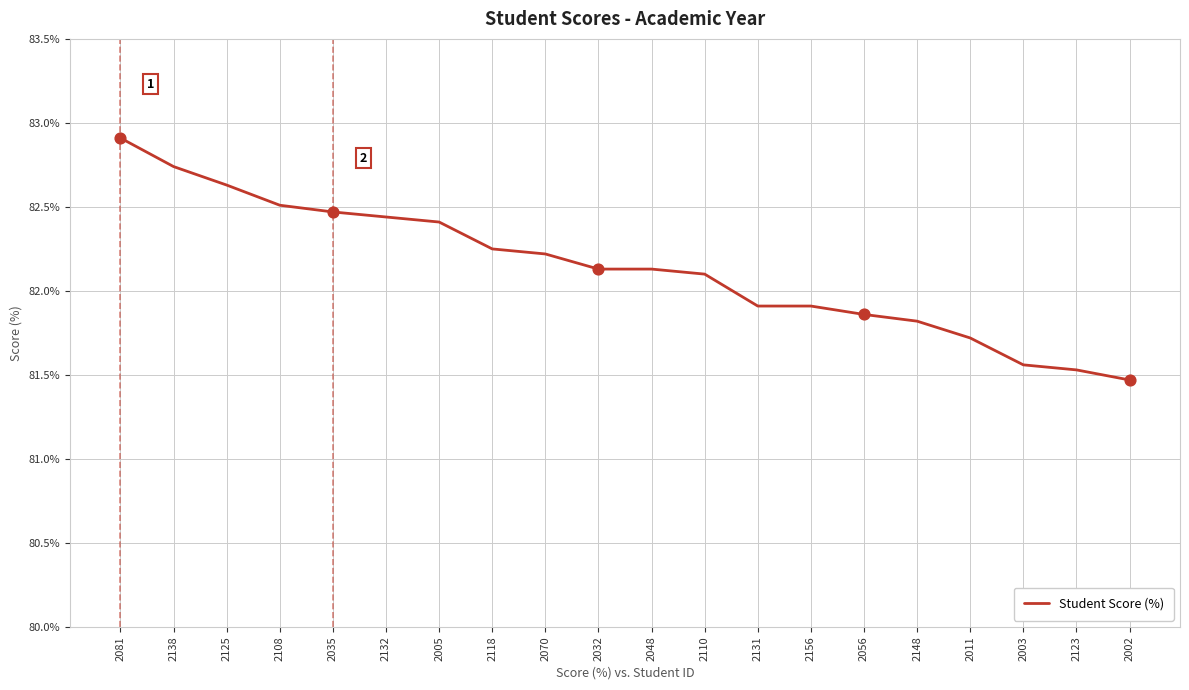

Which has a higher value, 2070 or 2108?

2108